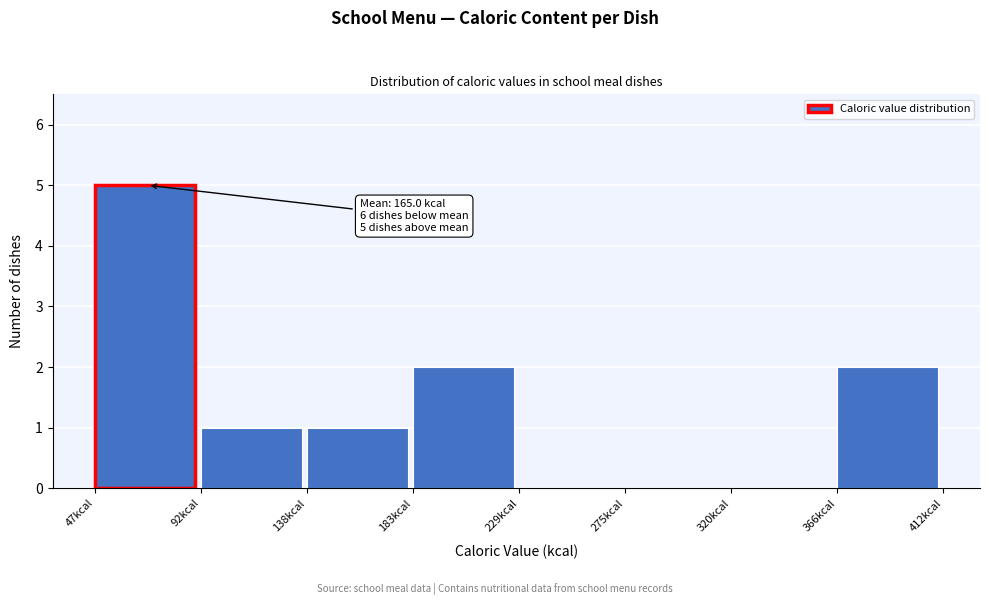

Over which range of the x-axis is the bar tallest?

45 to 95